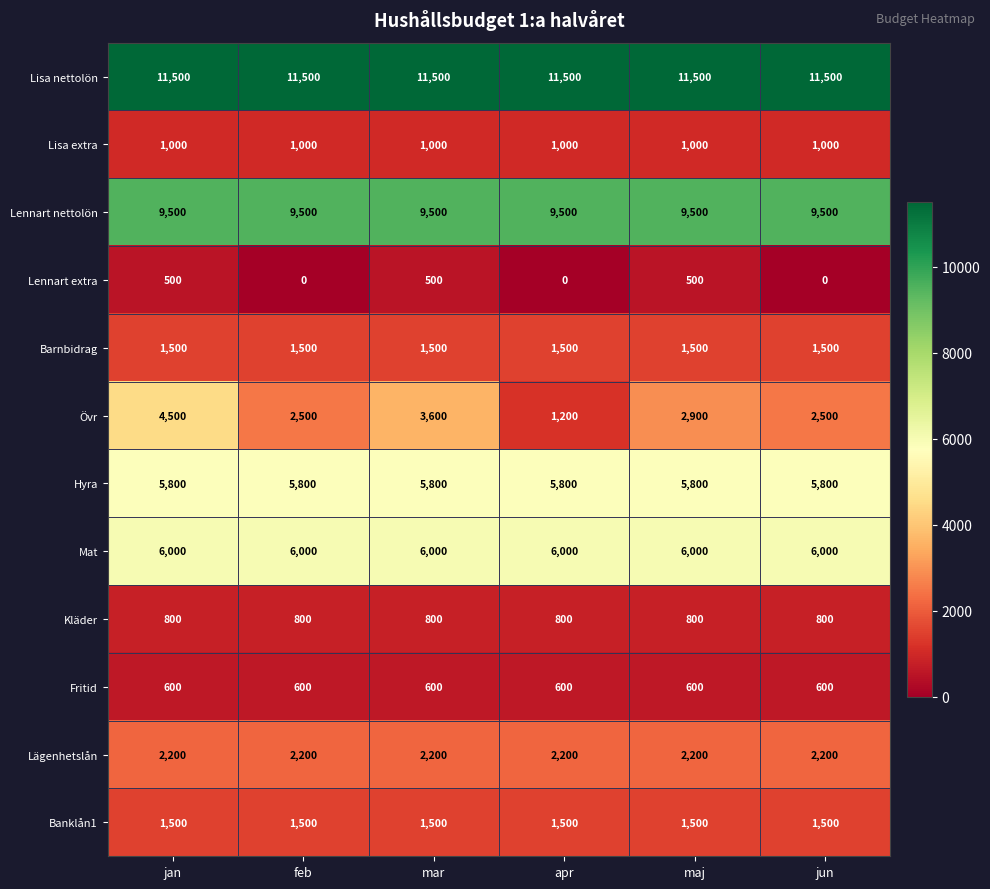

Which series has the largest total across all categories?

Lisa nettolön